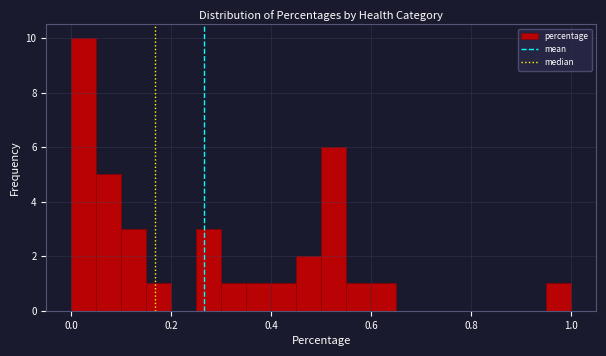

Read against the x-axis, roughly where is the centre of the tallest bar?

0.02